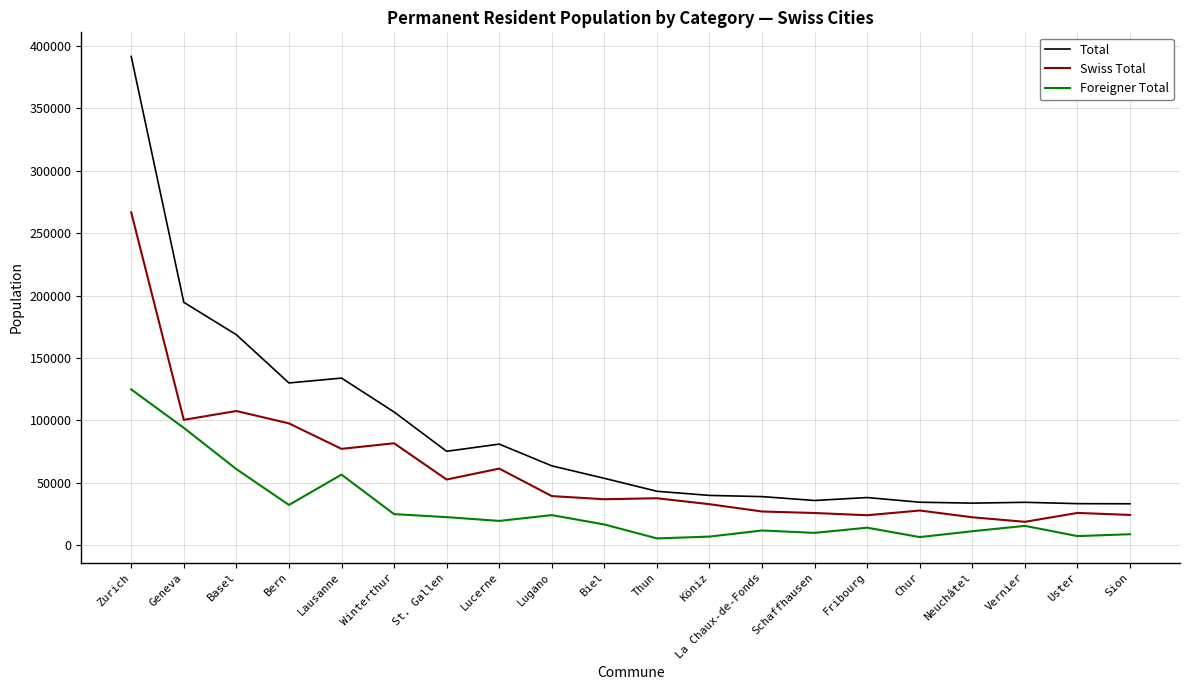

True or false: Foreigner Total and Total cross at least once.

False